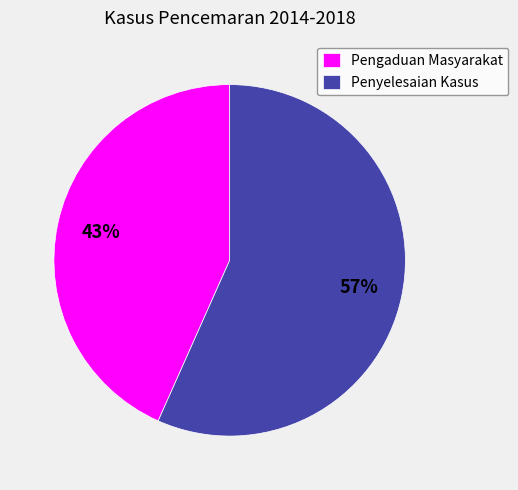

Between Pengaduan Masyarakat and Penyelesaian Kasus, which is larger?

Penyelesaian Kasus